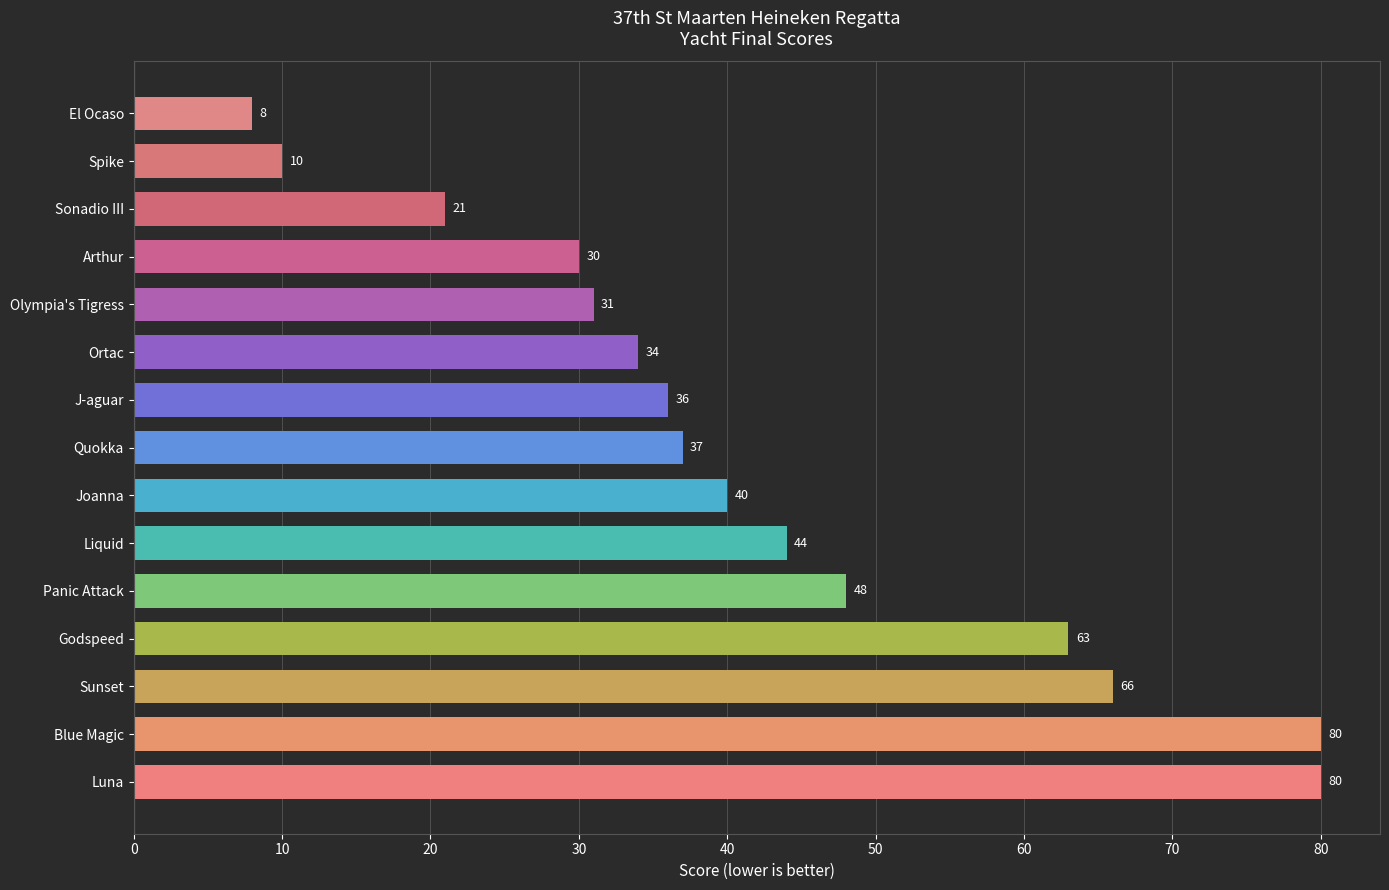

How many series are shown in this chart?

1